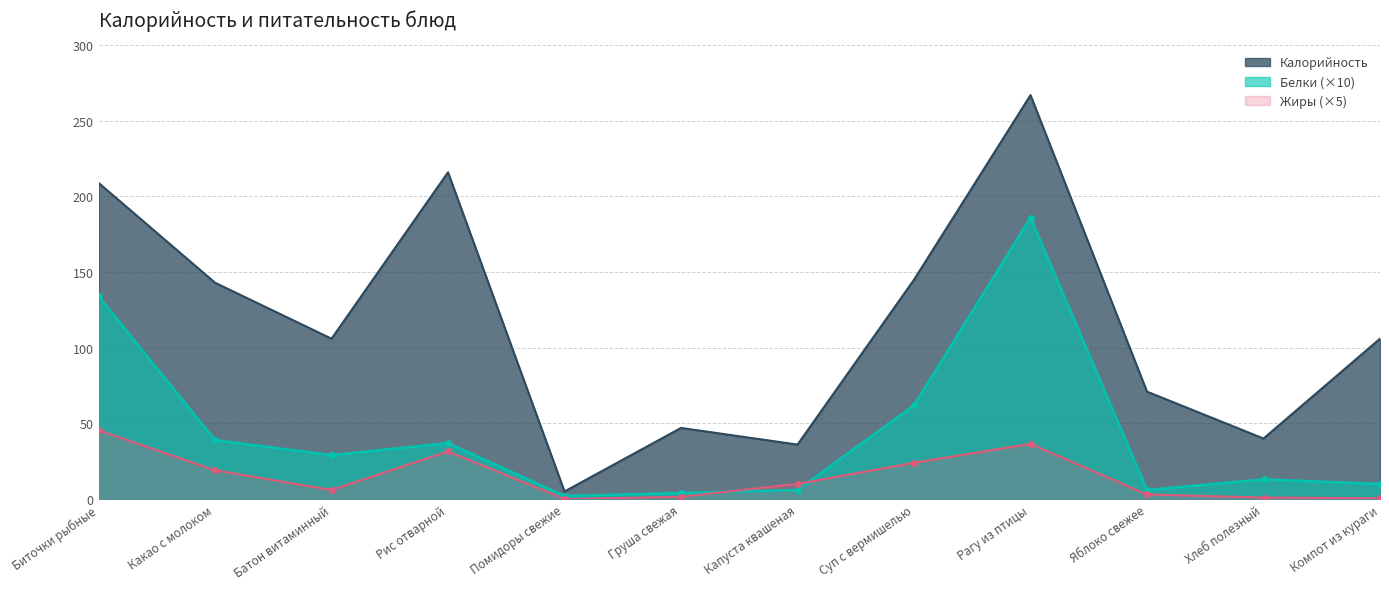

Reading left to right, transcribe all the data shown in this chart.

Калорийность: 209.0	143.0	106.0	216.0	5.0	47.0	36.0	145.0	267.0	71.0	40.0	106.0
Белки: 134.0	39.0	29.0	37.0	2.0	4.0	6.0	62.0	186.0	6.0	13.0	10.0
Жиры: 45.5	19.0	6.0	31.5	0.0	1.5	10.0	24.0	36.5	3.0	1.0	0.5